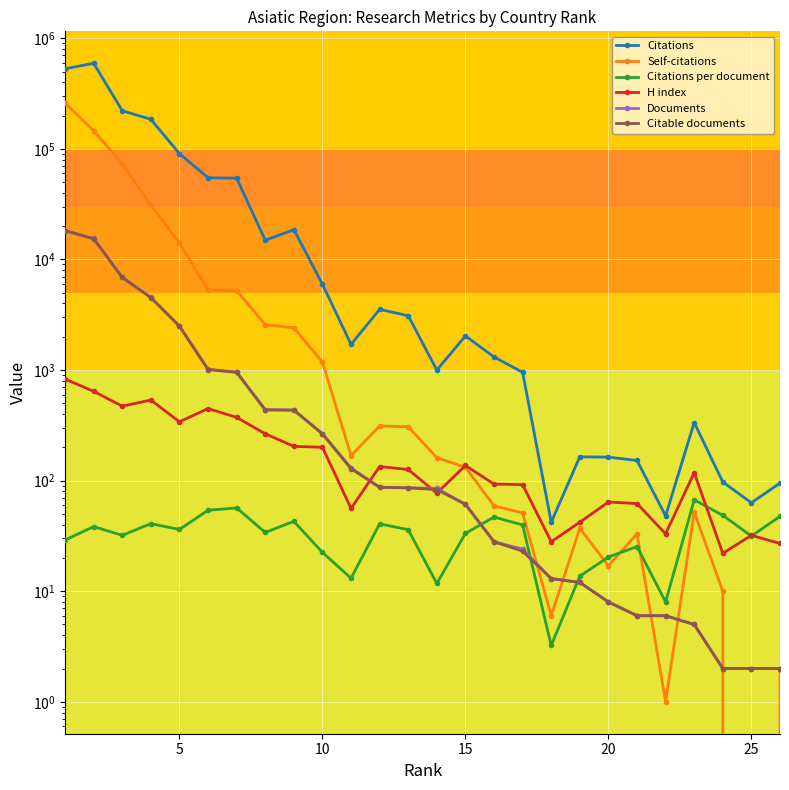

True or false: Self-citations has a value of 254.8 at 10.

False